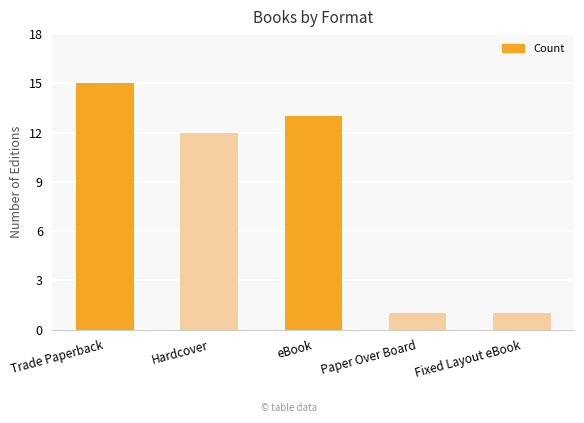

What is the maximum value shown in the chart?

15